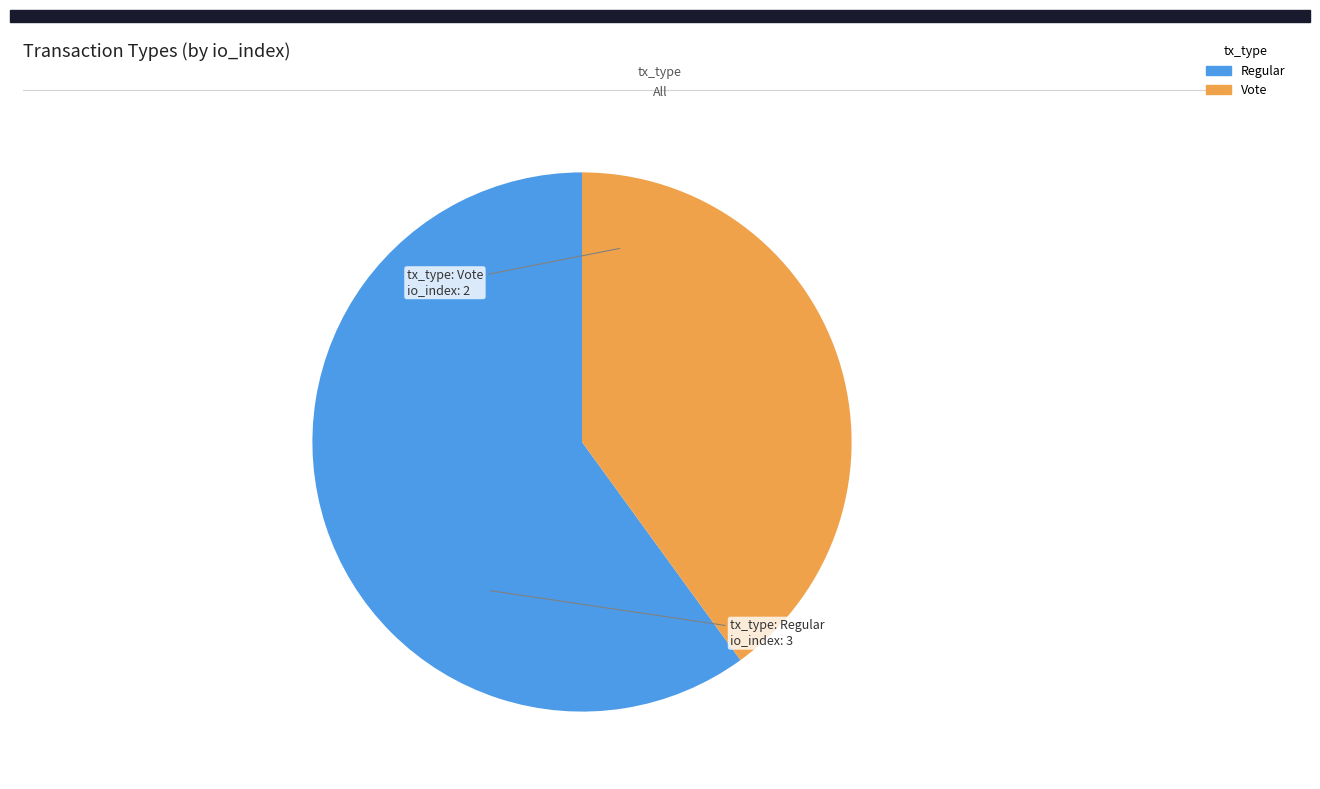

True or false: Vote accounts for 40% of the total.

True